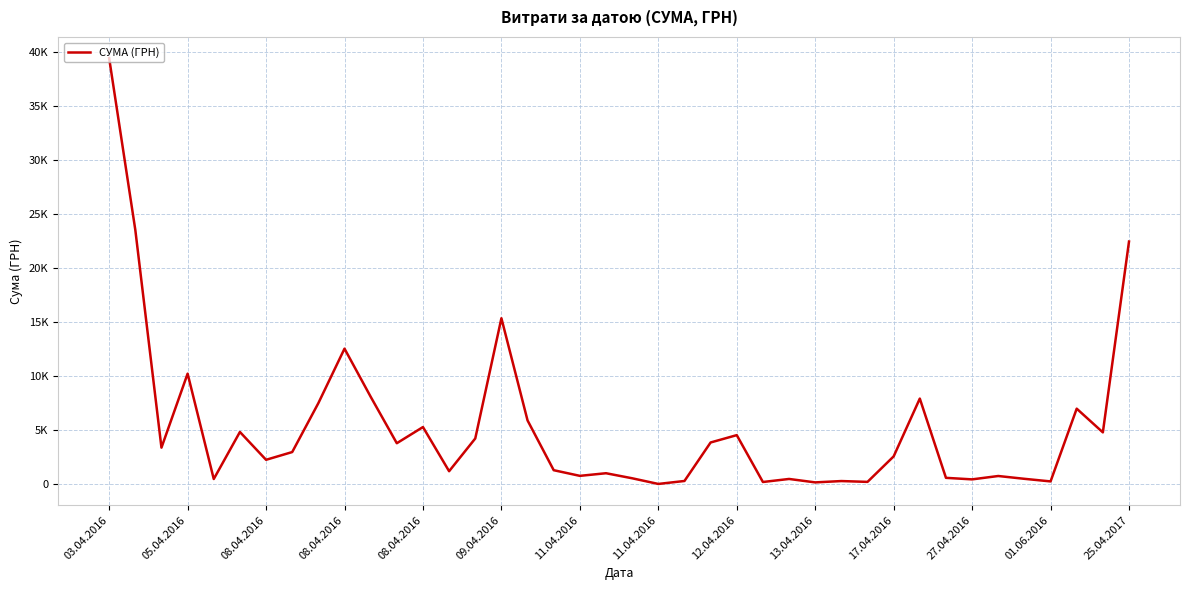

What is the difference between the maximum and minimum values?

39359.1